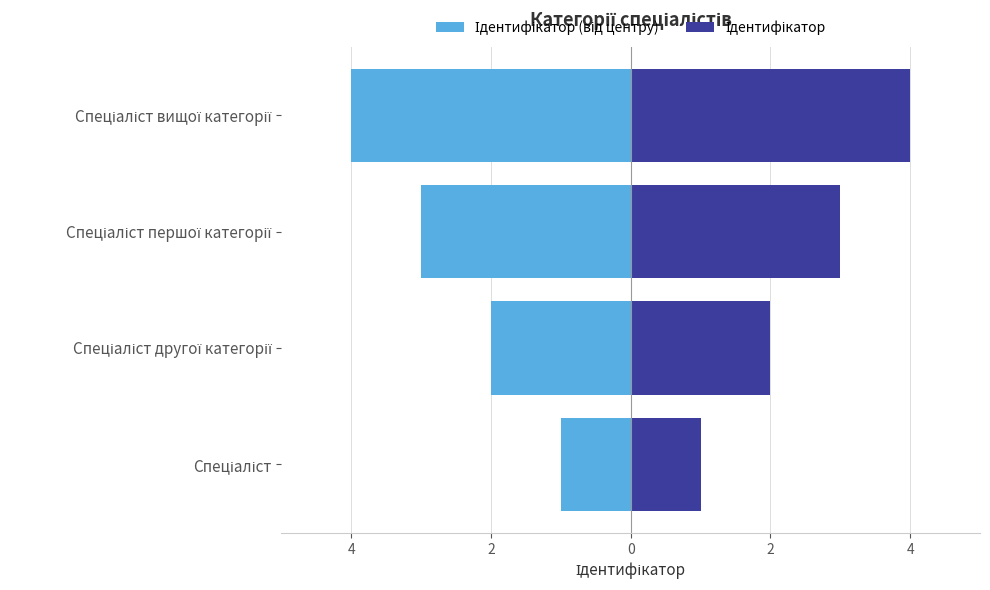

What is the maximum value for Ідентифікатор (від центру)?

-1